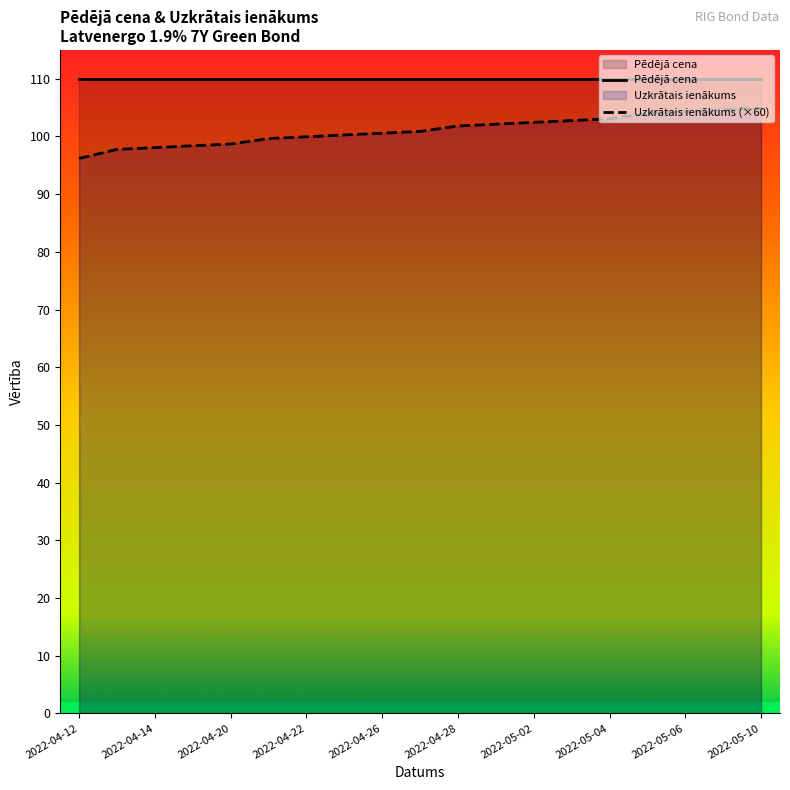

The Uzkrātais ienākums (×60) series shows 136.1 at 17. True or false?

False